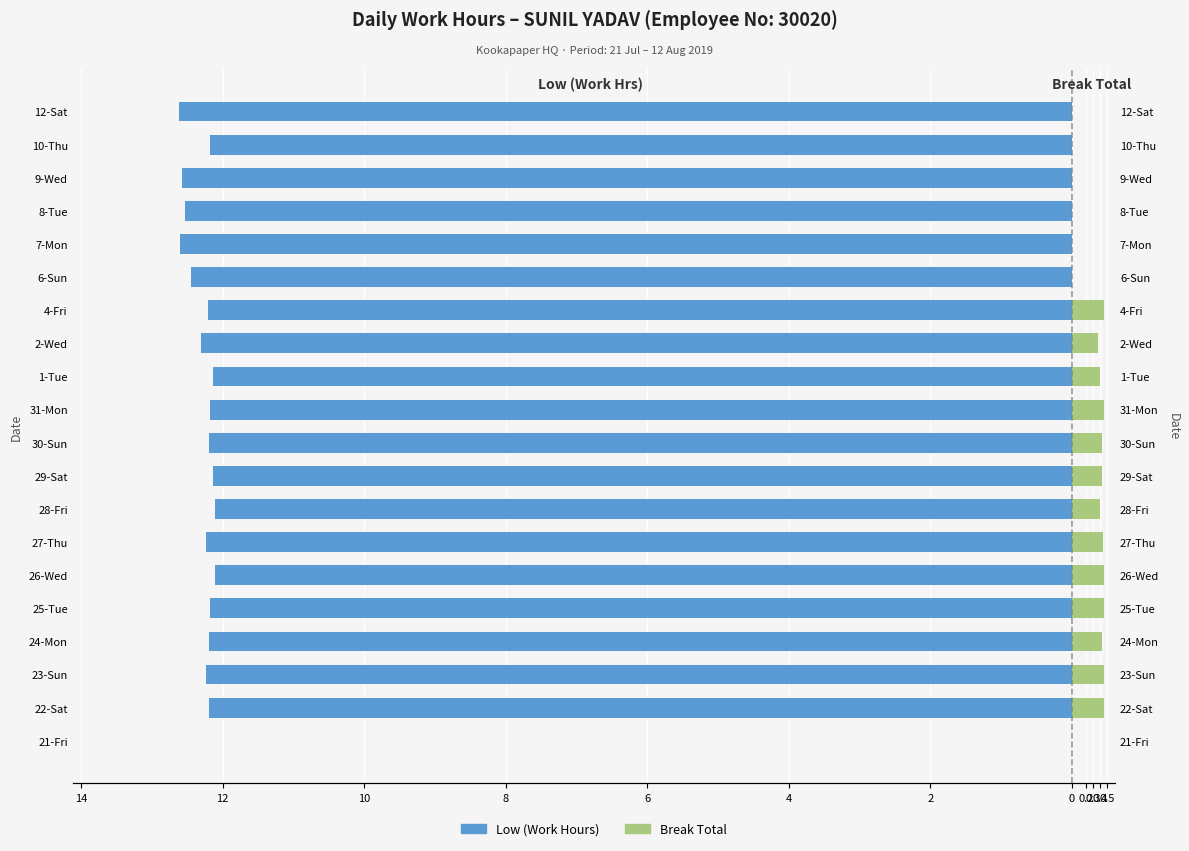

What value does the Low (Work Hours) series have at 27-Thu?

-12.2